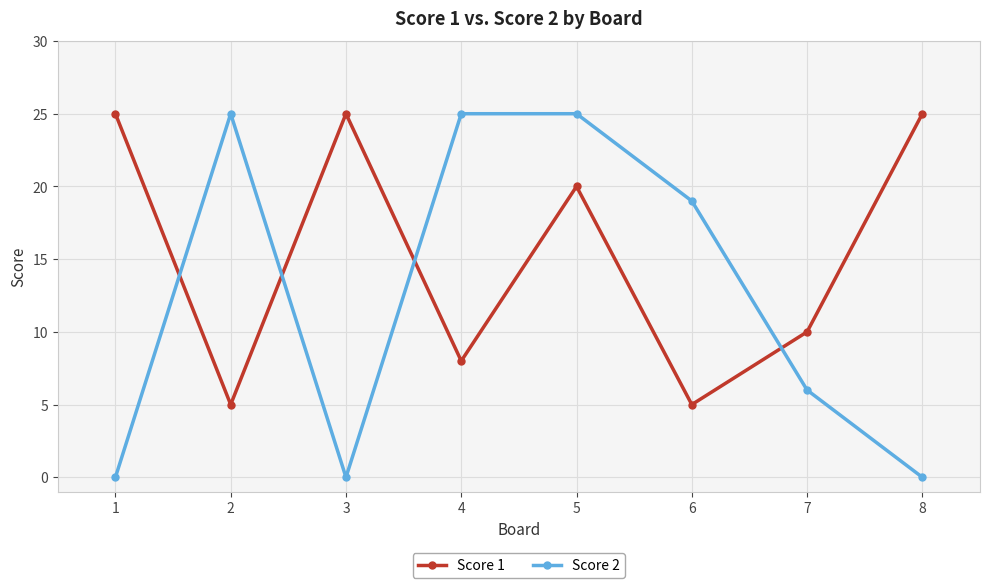

The value of Score 1 at 2 is 5. True or false?

True